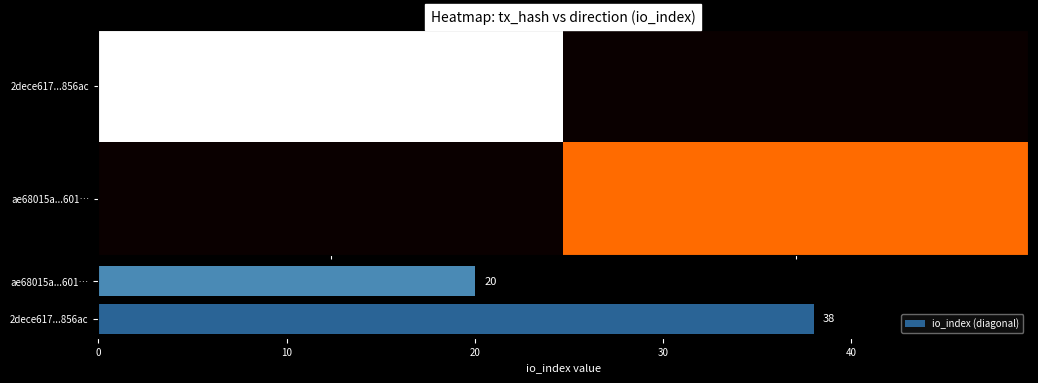

Read the io_index (diagonal) value at 2dece617...856ac.

38